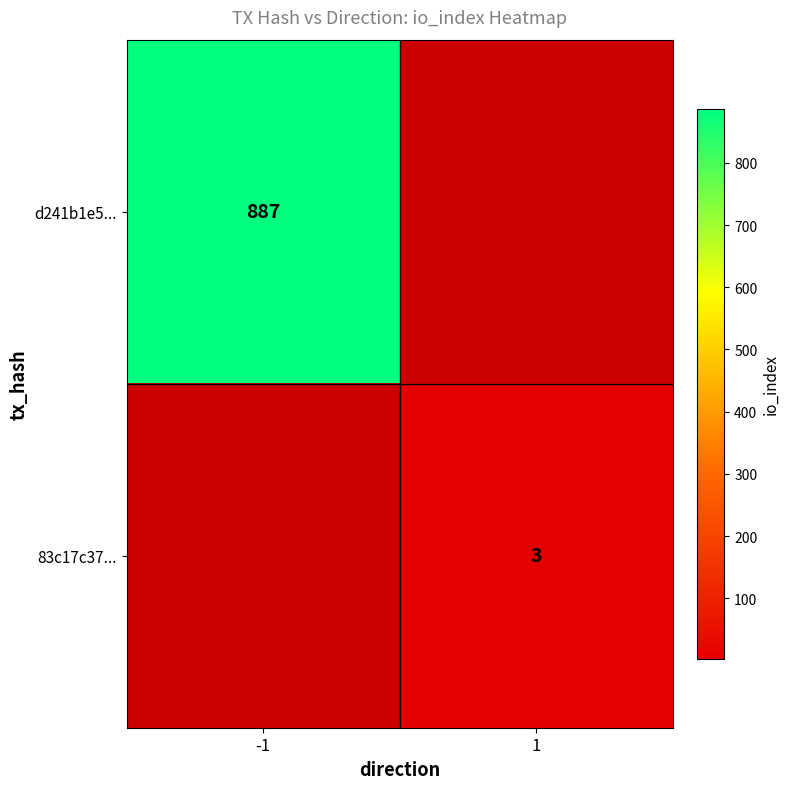

What is the minimum value shown in the chart?

3.0